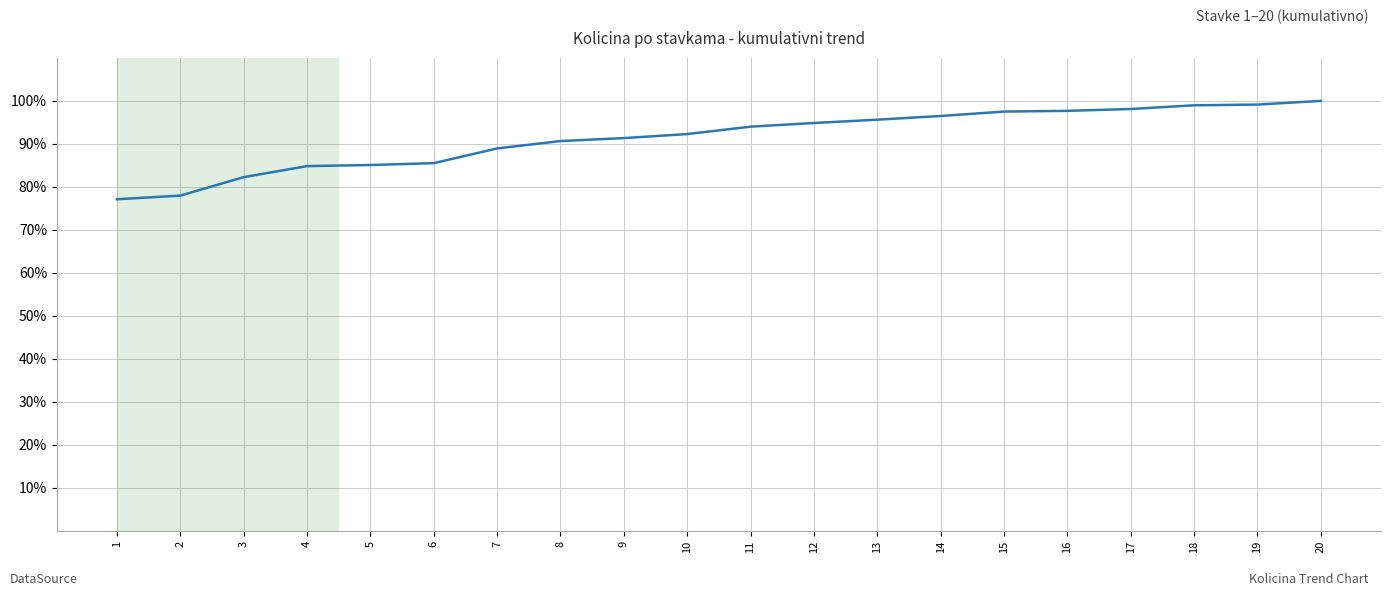

What is the difference between the values at 11 and 15?

3.5